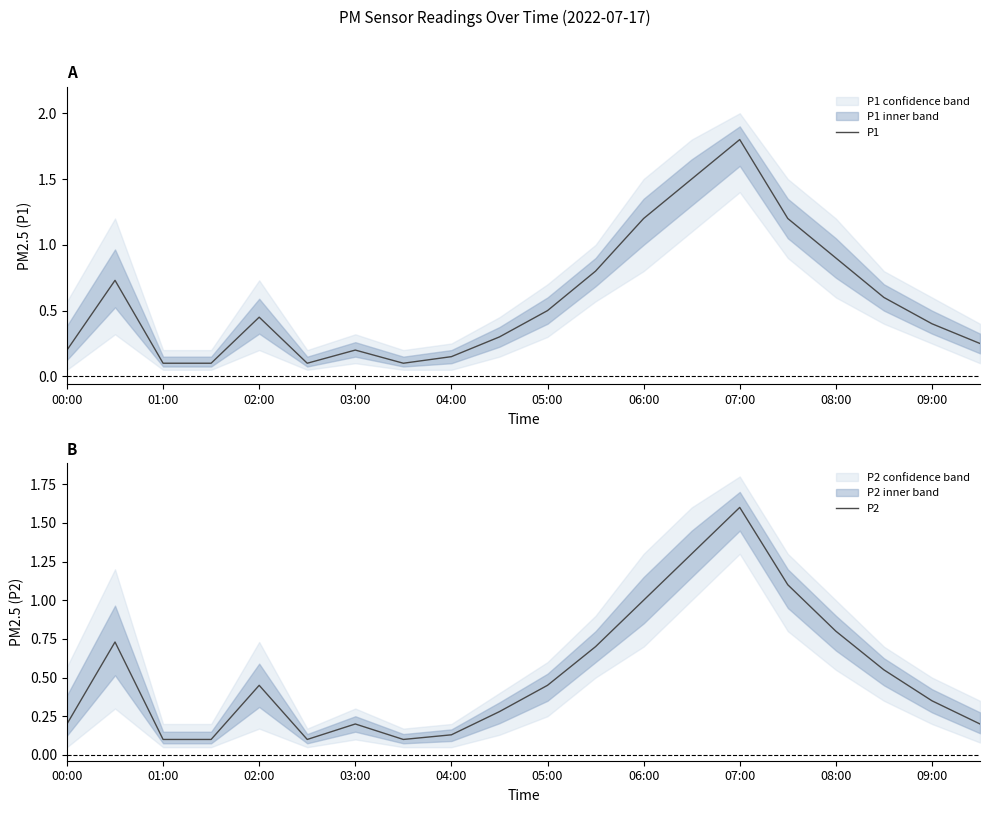

At how many categories does at least one series exceed 1?

4